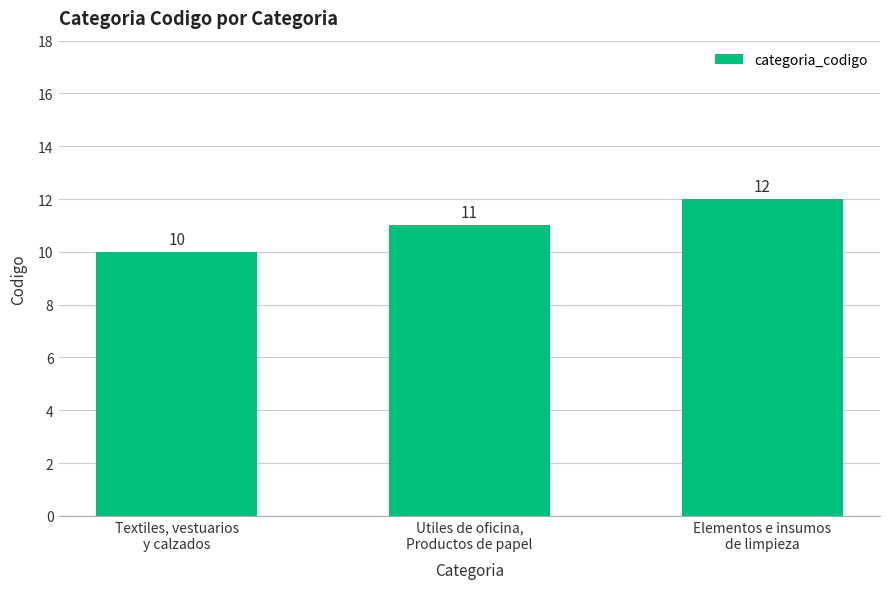

What is the change in value from Textiles, vestuarios
y calzados to Utiles de oficina,
Productos de papel?

+1